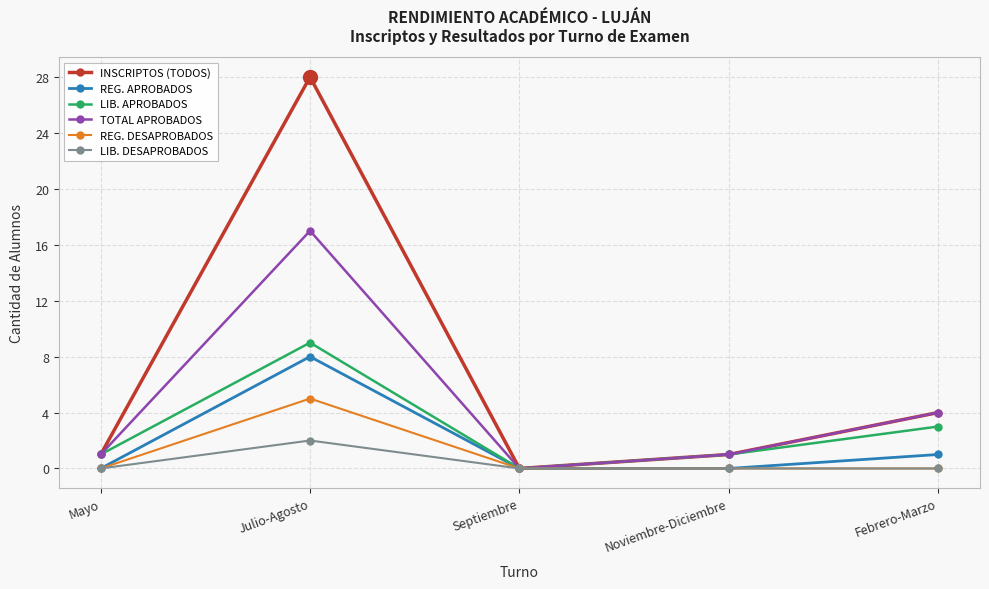

Which series has the widest spread of values?

INSCRIPTOS (TODOS)